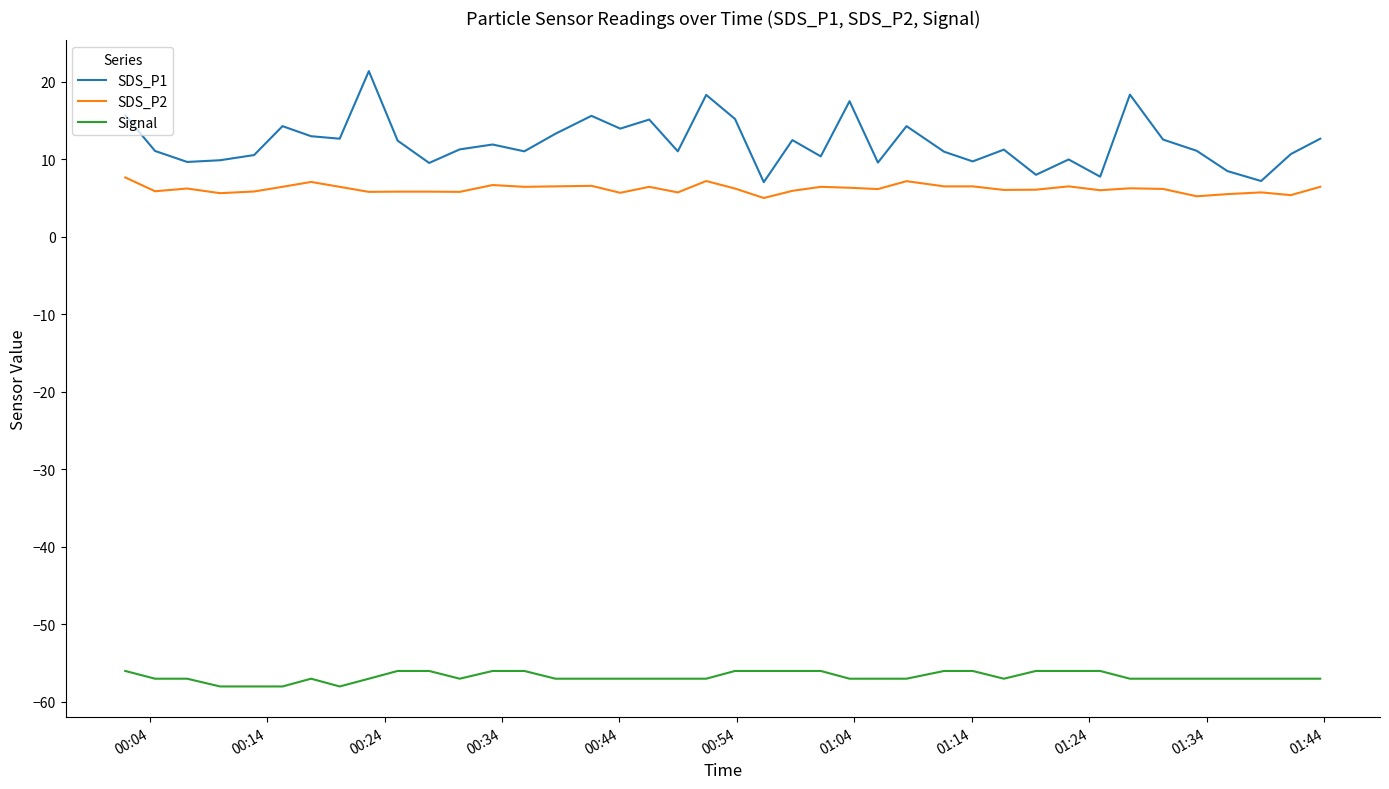

Which series has the largest total across all categories?

SDS_P1